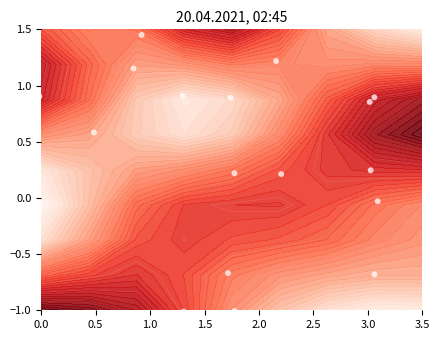

What is the greatest value displayed?

1.5